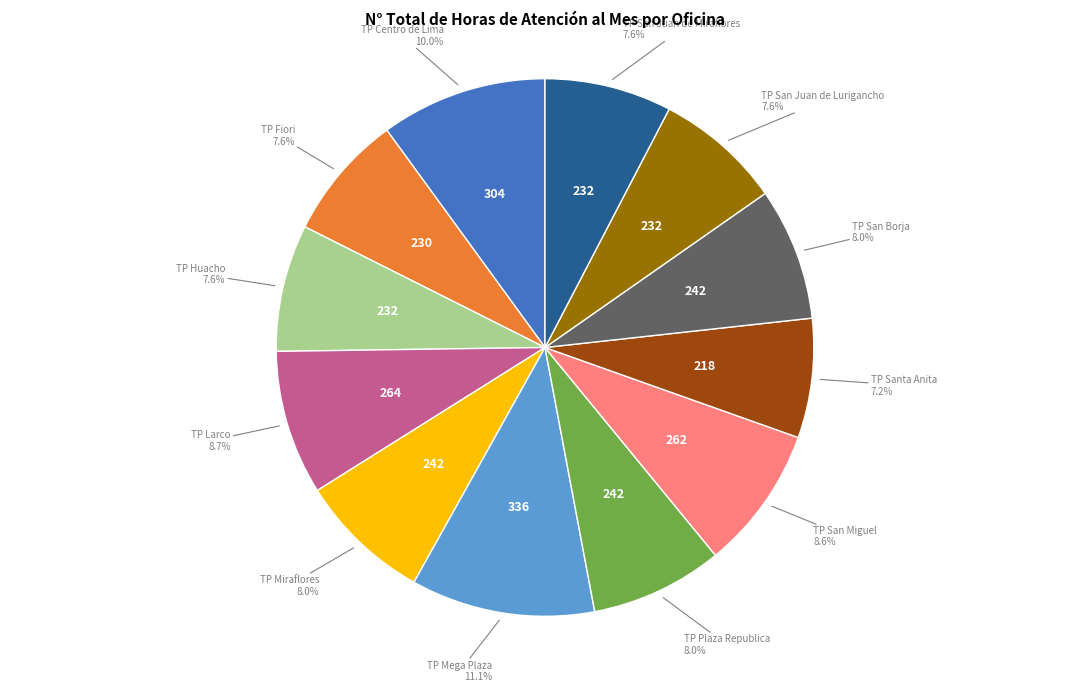

What percentage is the TP San Borja slice, to the nearest percent?

8%